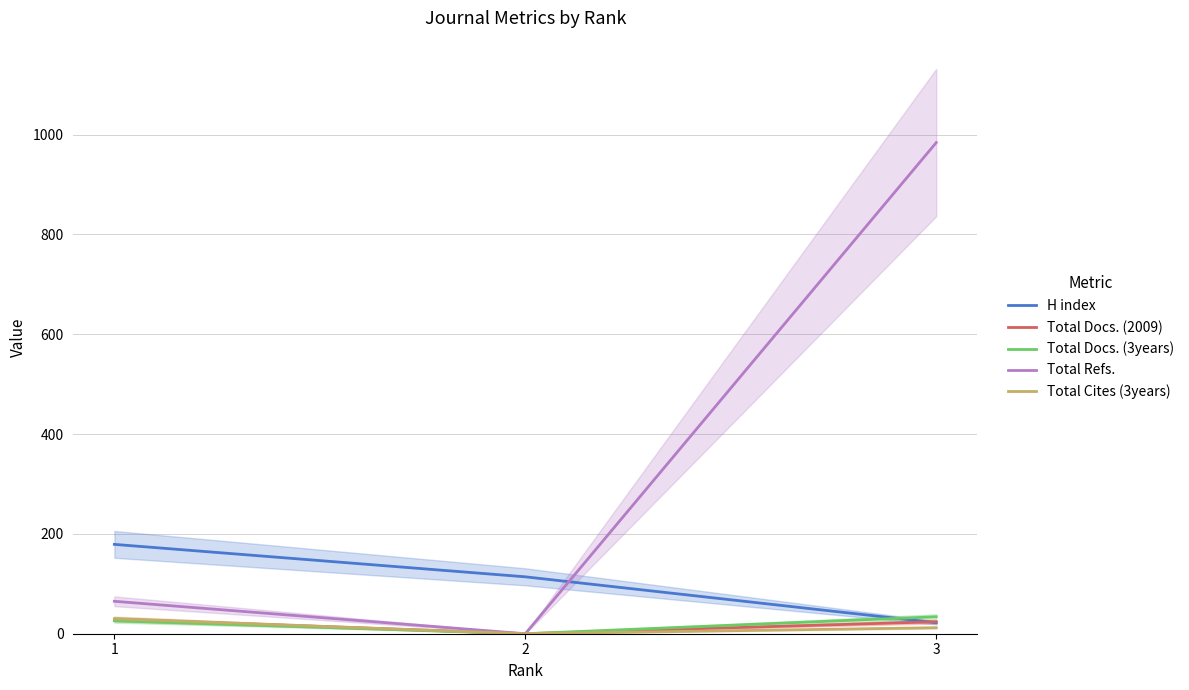

Which category has the highest value across all series?

3